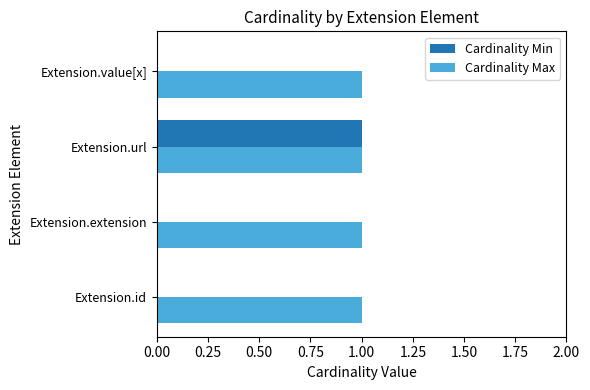

The value of Cardinality Min at Extension.url is 1. True or false?

True